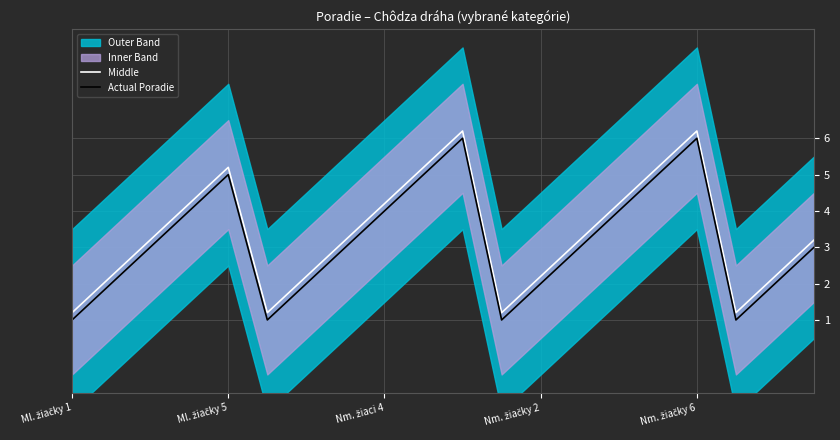

What is the lowest value of the Middle series?

1.2